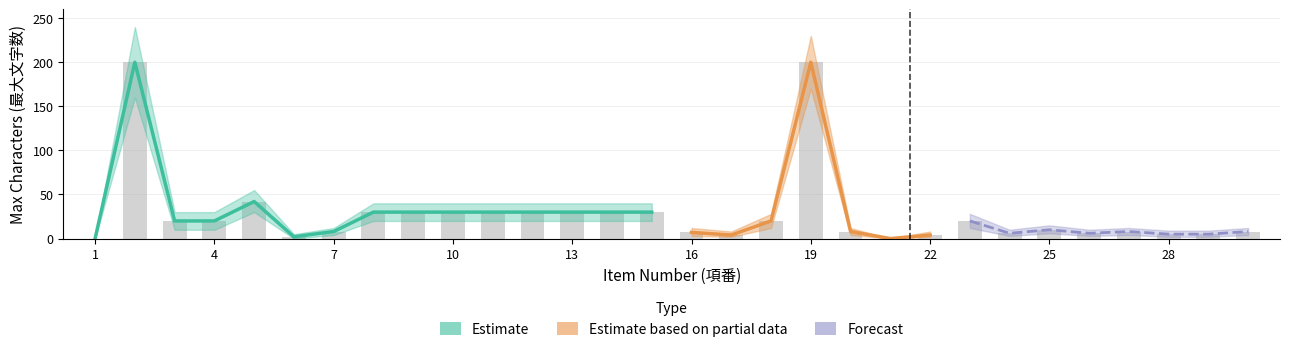

What is the difference between the max_chars_upper values at 3 and 21?

30